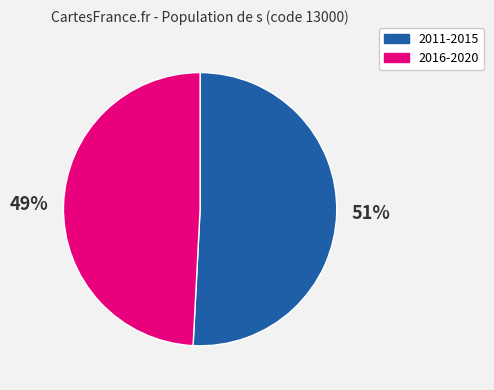

To the nearest percent, what percentage of the pie is 2011-2015?

51%